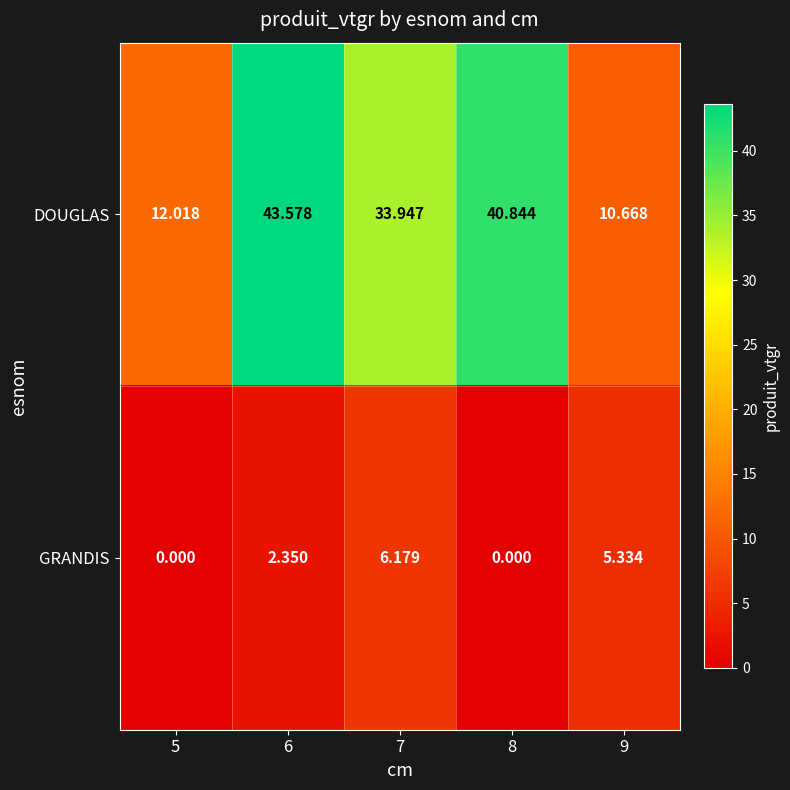

Which series has the largest total across all categories?

DOUGLAS